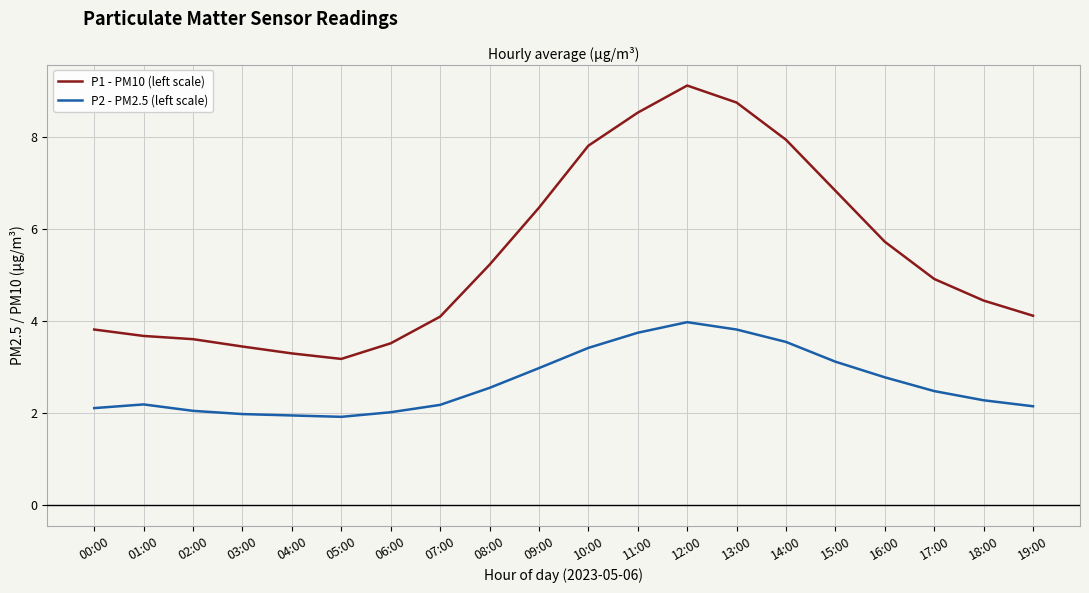

What is the difference between the maximum and minimum values in the P2 - PM2.5 (left scale) series?

2.1